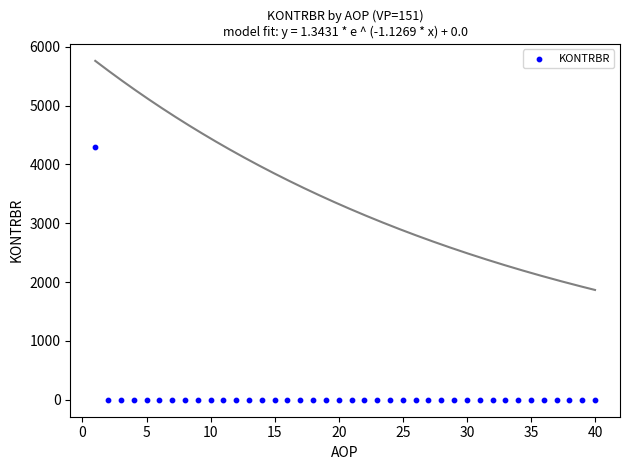

What is the range of X values (max minus min)?

39.0